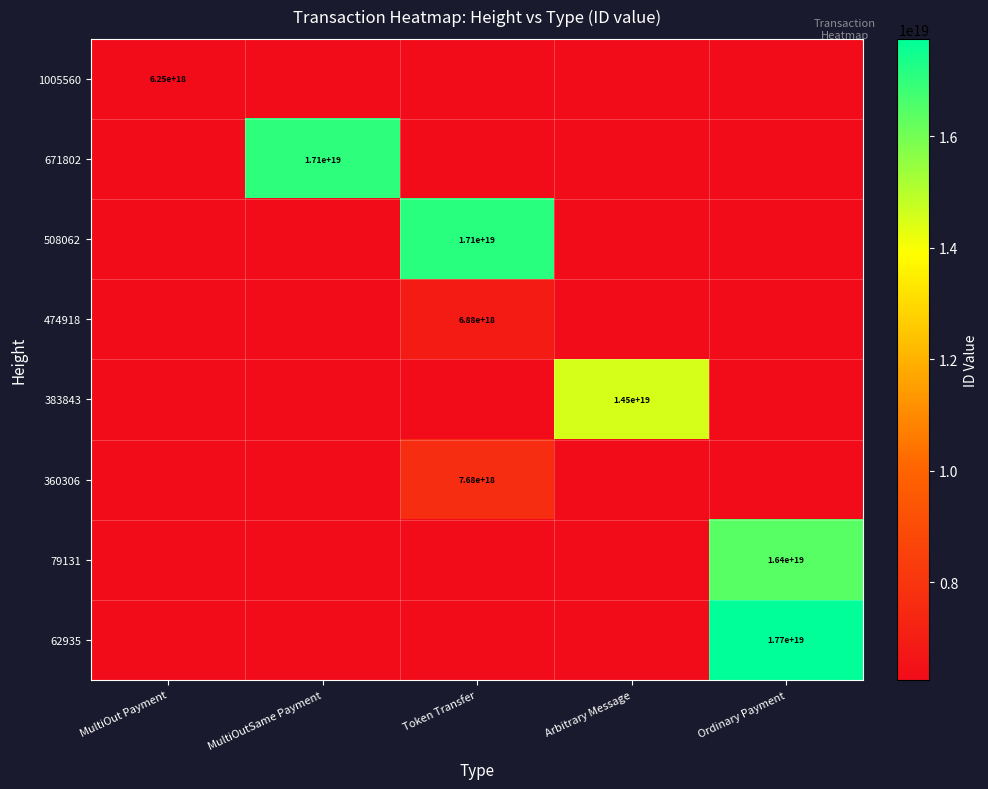

How many categories are shown in the chart?

5